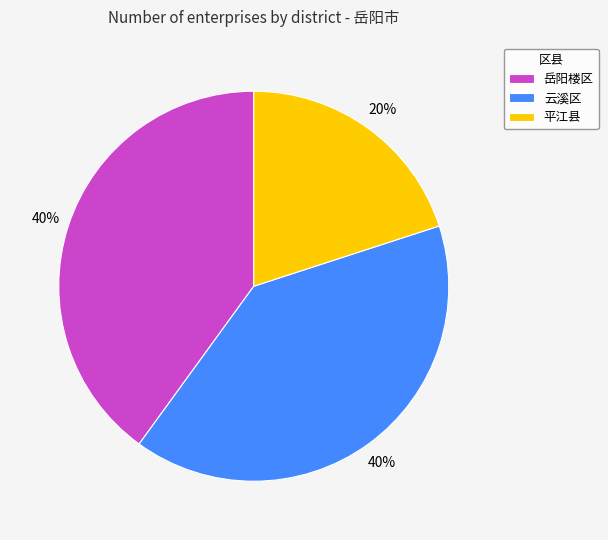

Does any single category account for the majority?

No